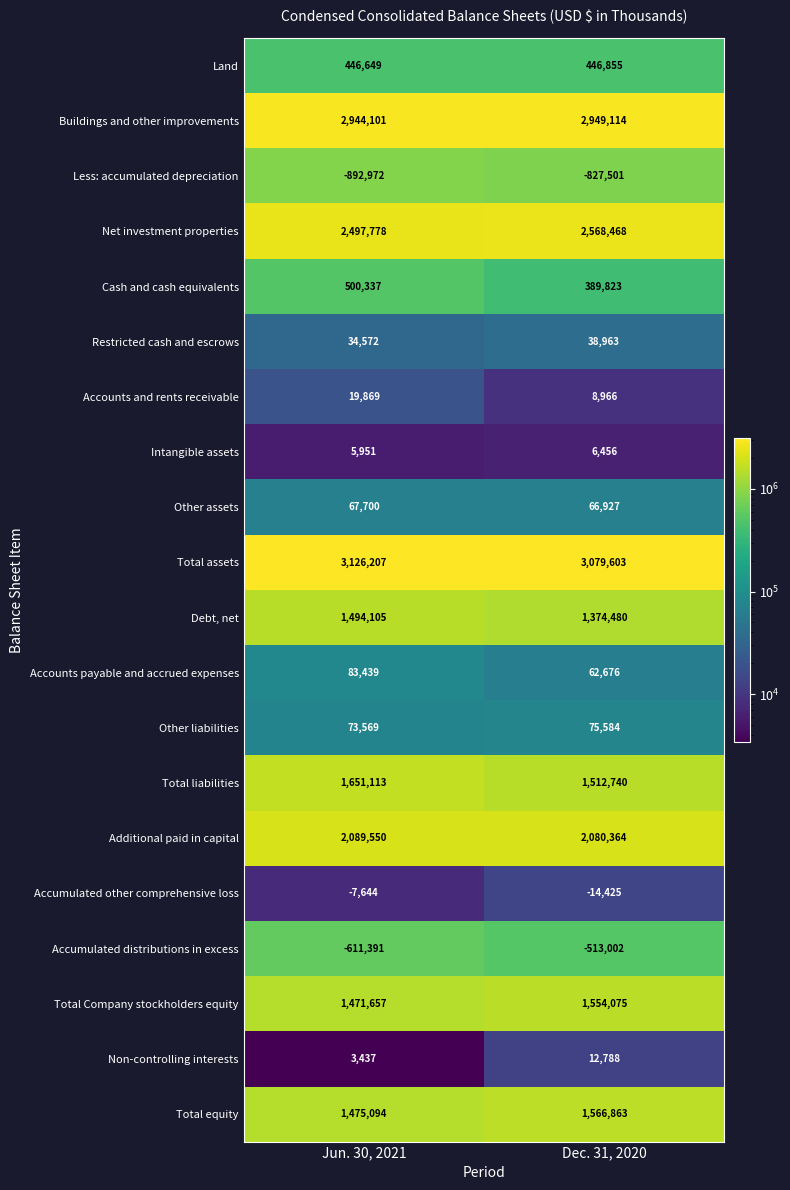

Rank the categories by Buildings and other improvements value from highest to lowest.

Dec. 31, 2020, Jun. 30, 2021